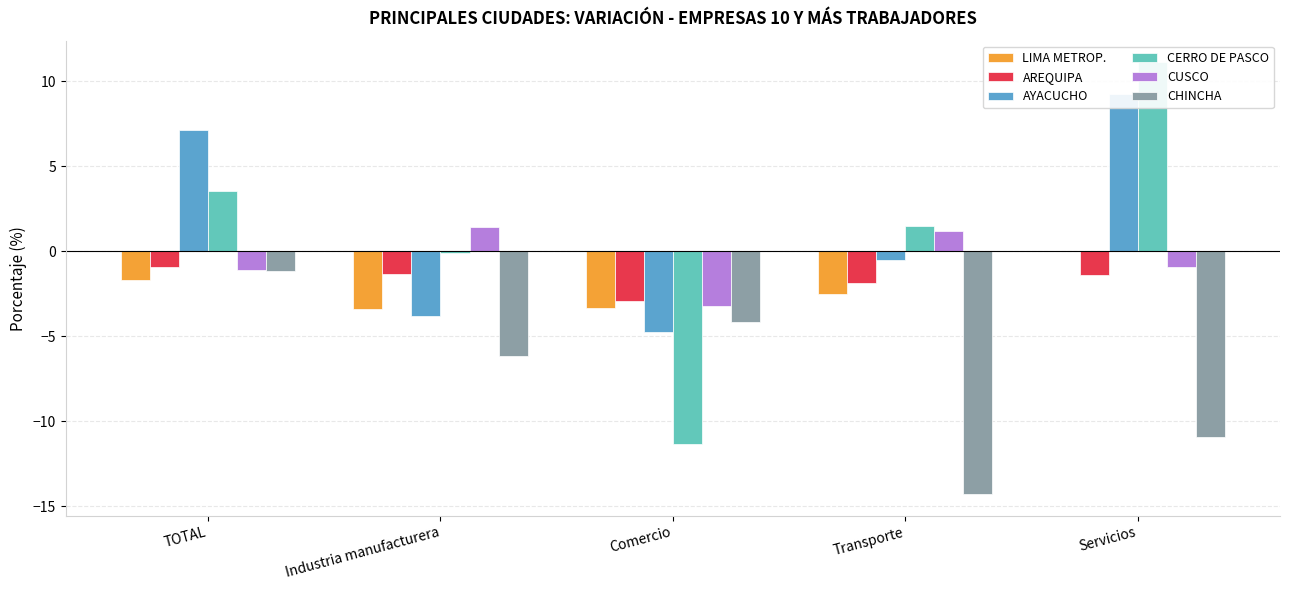

How many groups of bars are there?

5